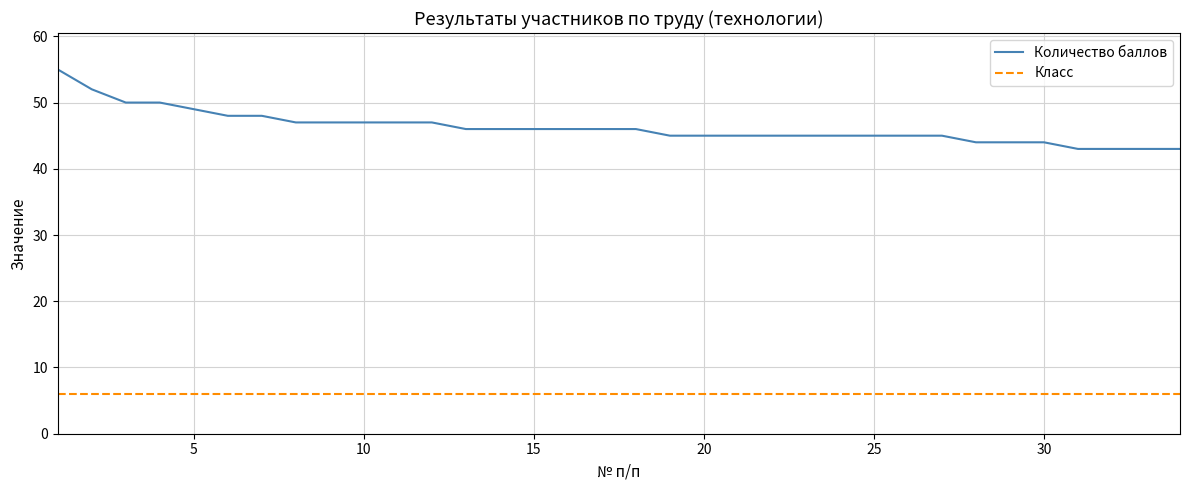

Which series has the largest range (max minus min)?

Количество баллов